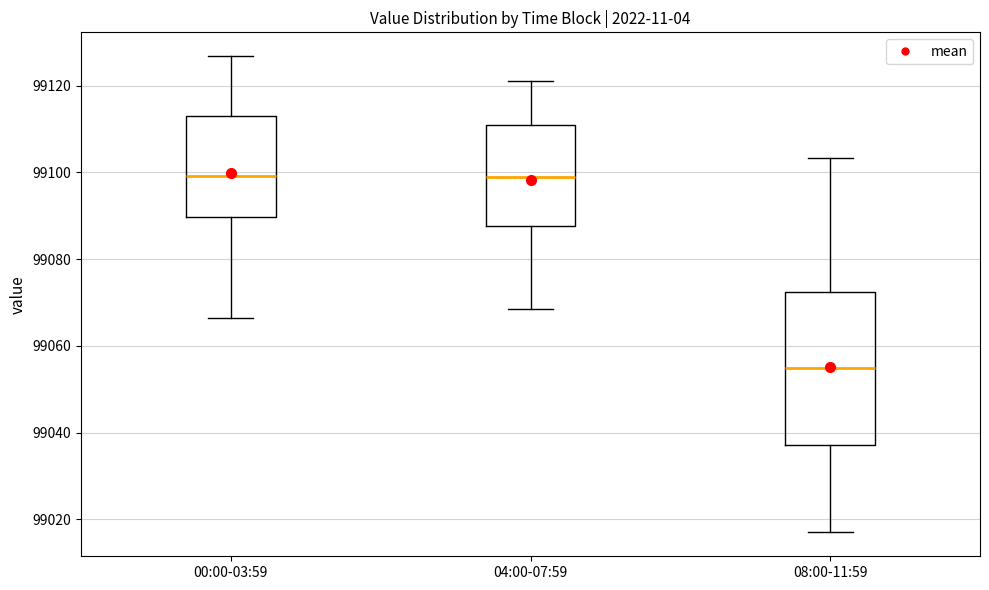

Reading left to right, transcribe this box plot: for each box, give where its median line is, the range the box spans, and where its two whiskers end, as read against the y-axis. The values are not printed on the chart, so give them approximately, as read against the axis.

00:00-03:59: median 99100, box 99090 to 99114, whiskers 99066 to 99126
04:00-07:59: median 99098, box 99088 to 99110, whiskers 99068 to 99122
08:00-11:59: median 99054, box 99038 to 99072, whiskers 99018 to 99104